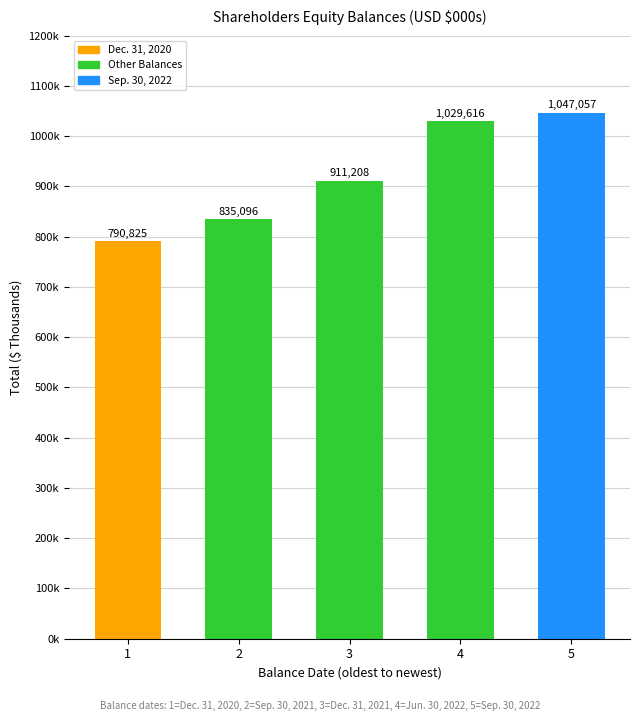

Reading left to right, transcribe all the data shown in this chart.

1=790825	2=835096	3=911208	4=1029616	5=1047057